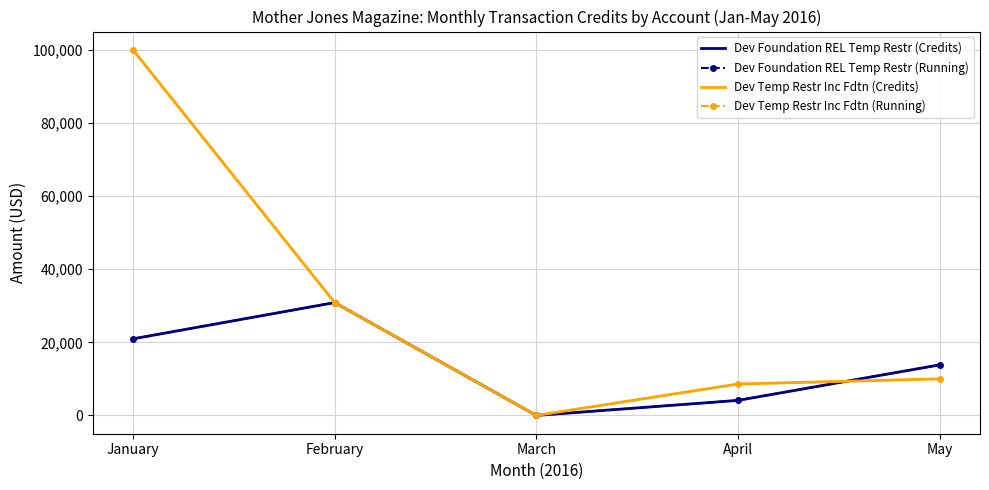

Which series has the largest total across all categories?

Dev Temp Restr Inc Fdtn (Credits)